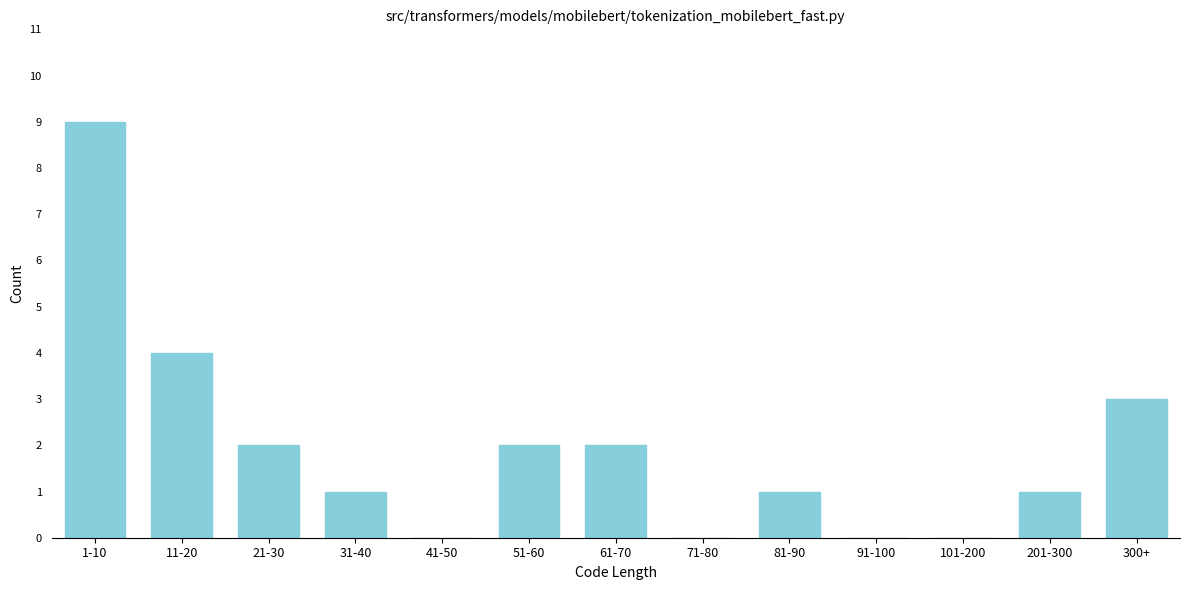

Reading left to right, extract all data points from this chart.

1-10=9	11-20=4	21-30=2	31-40=1	41-50=0	51-60=2	61-70=2	71-80=0	81-90=1	91-100=0	101-200=0	201-300=1	300+=3